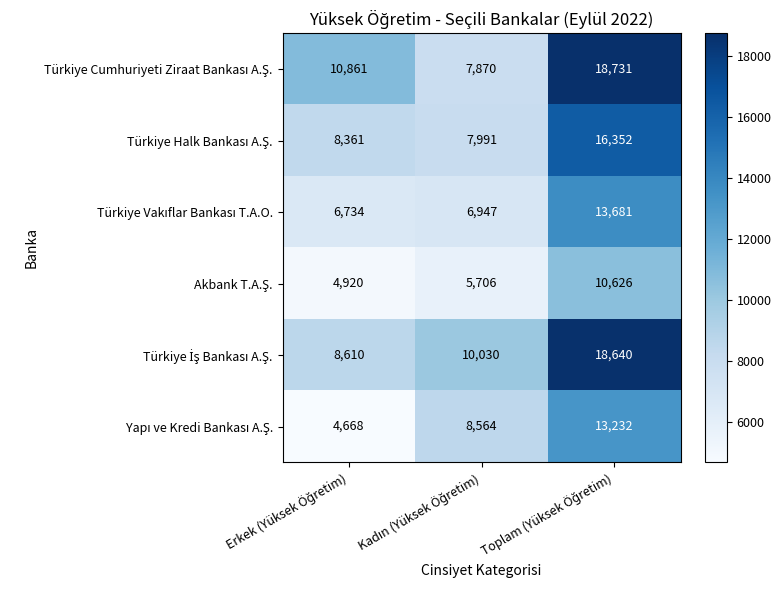

What is the greatest value displayed?

18731